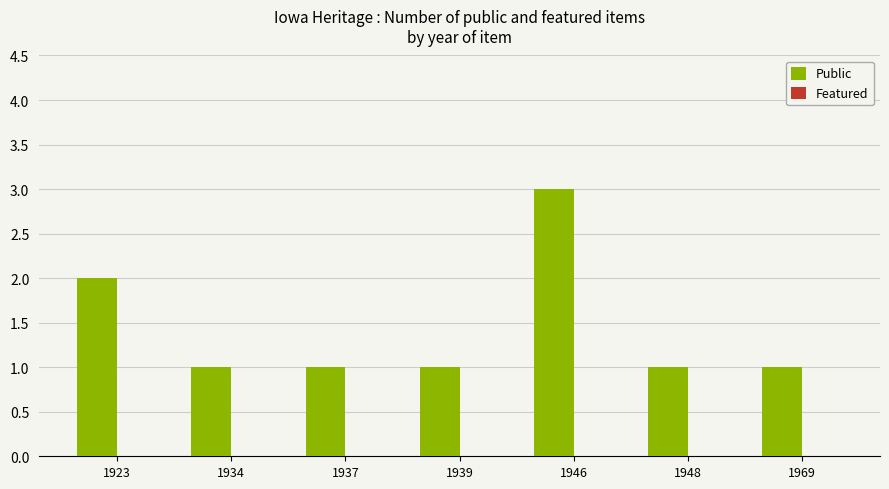

At which category does the chart reach its peak across all series?

1946